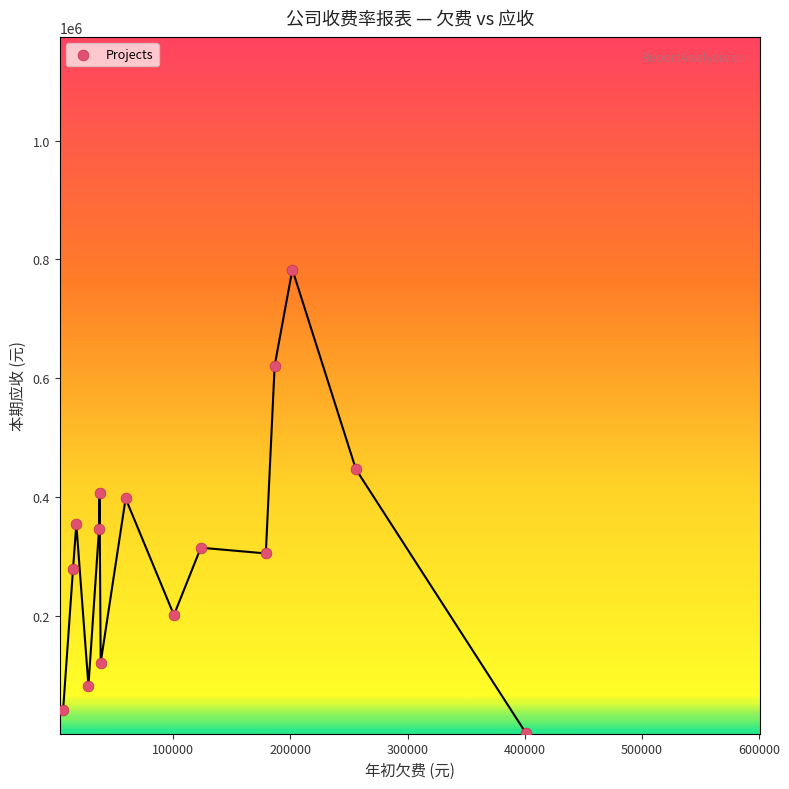

What is the range of X values (max minus min)?

395009.1